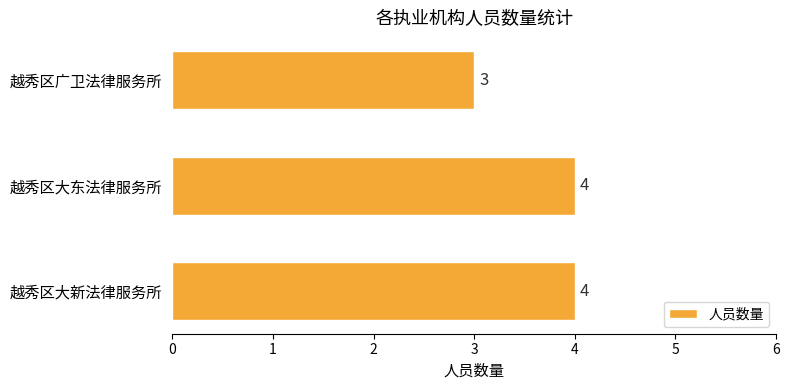

Which category has the lowest value across all series?

越秀区广卫法律服务所